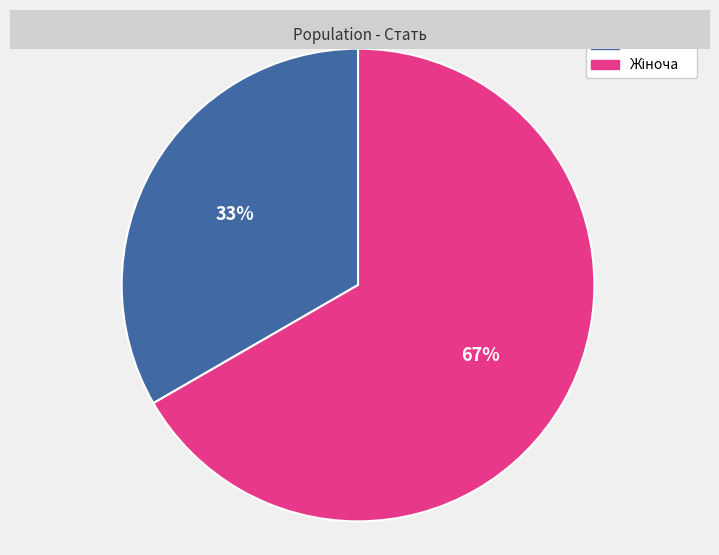

To the nearest percent, what is the average slice percentage?

50%